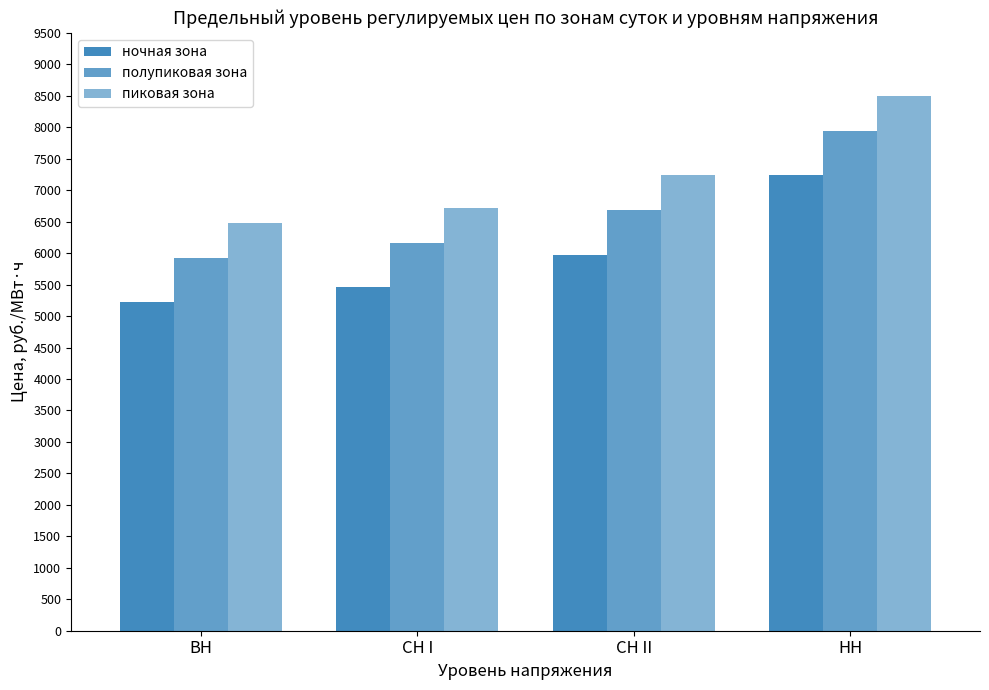

How many bars are there in total?

12